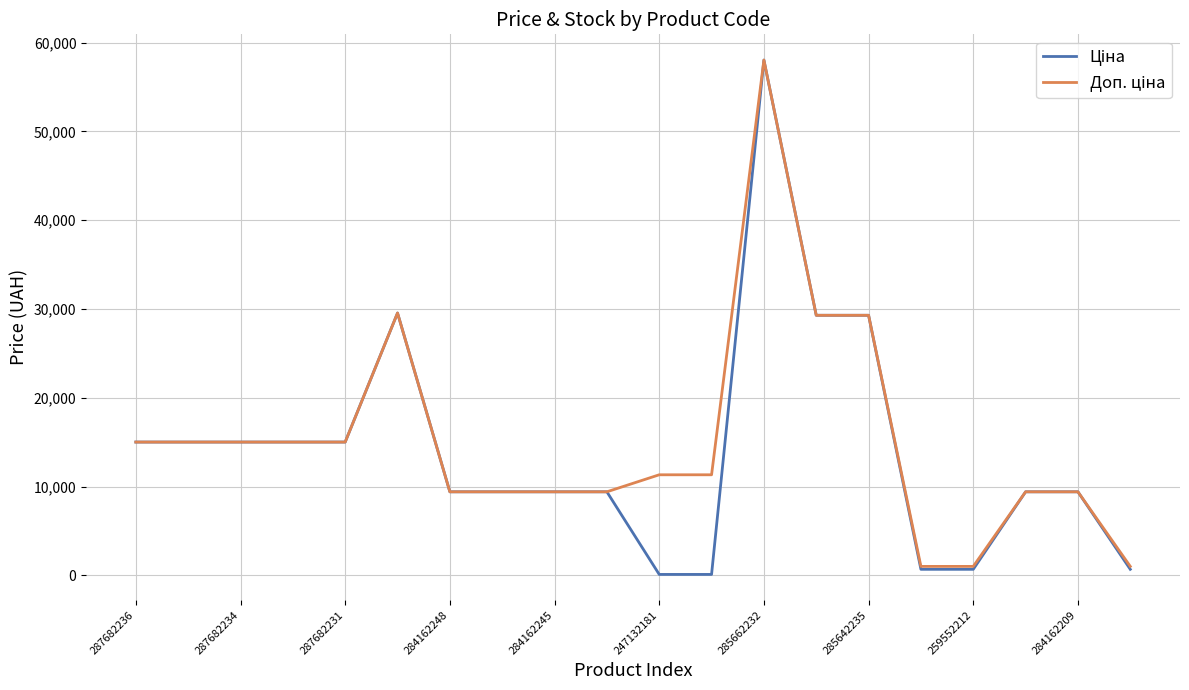

Is this an area chart (filled region under the line)?

No